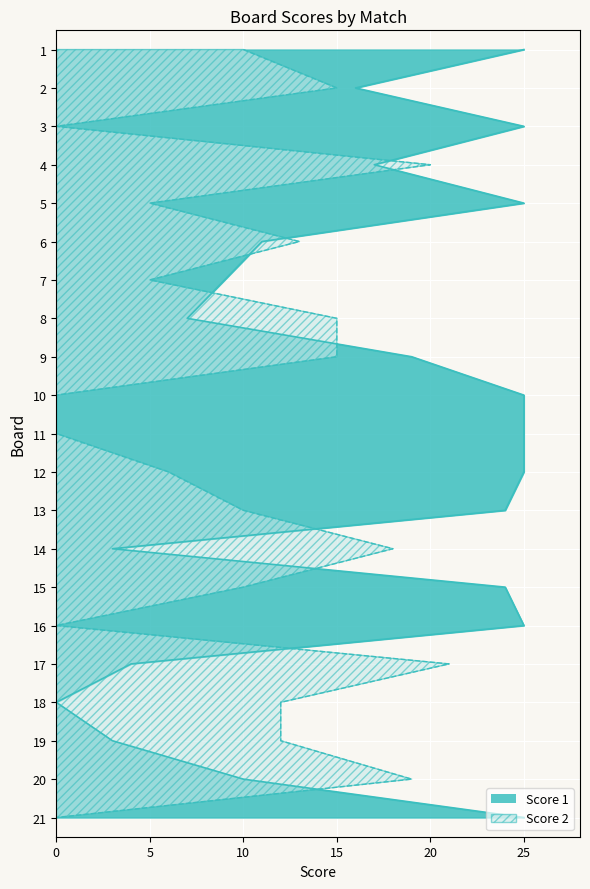

Reading left to right, extract all data points from this chart.

Score 1: 25	16	25	17	25	11	9	7	19	25	25	25	24	3	24	25	4	0	3	10	25
Score 2: 10	15	0	20	5	13	5	15	15	0	0	6	10	18	10	0	21	12	12	19	0